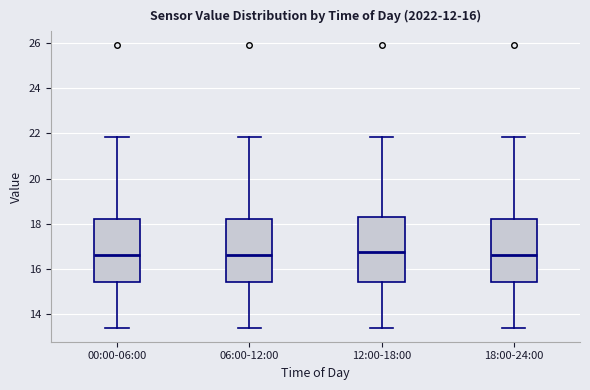

Reading left to right, read every box against the y-axis: the position of its median line, the range the box covers, and the ends of its whiskers. The values are not printed on the chart, so give them approximately, as read against the axis.

00:00-06:00: median 16.6, box 15.4 to 18.2, whiskers 13.4 to 21.8
06:00-12:00: median 16.6, box 15.4 to 18.2, whiskers 13.4 to 21.8
12:00-18:00: median 16.8, box 15.4 to 18.4, whiskers 13.4 to 21.8
18:00-24:00: median 16.6, box 15.4 to 18.2, whiskers 13.4 to 21.8